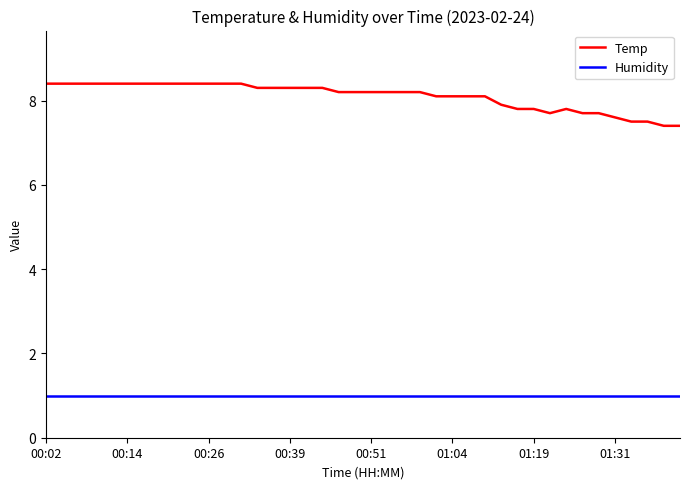

Rank the series by their maximum value, from highest to lowest.

Temp, Humidity